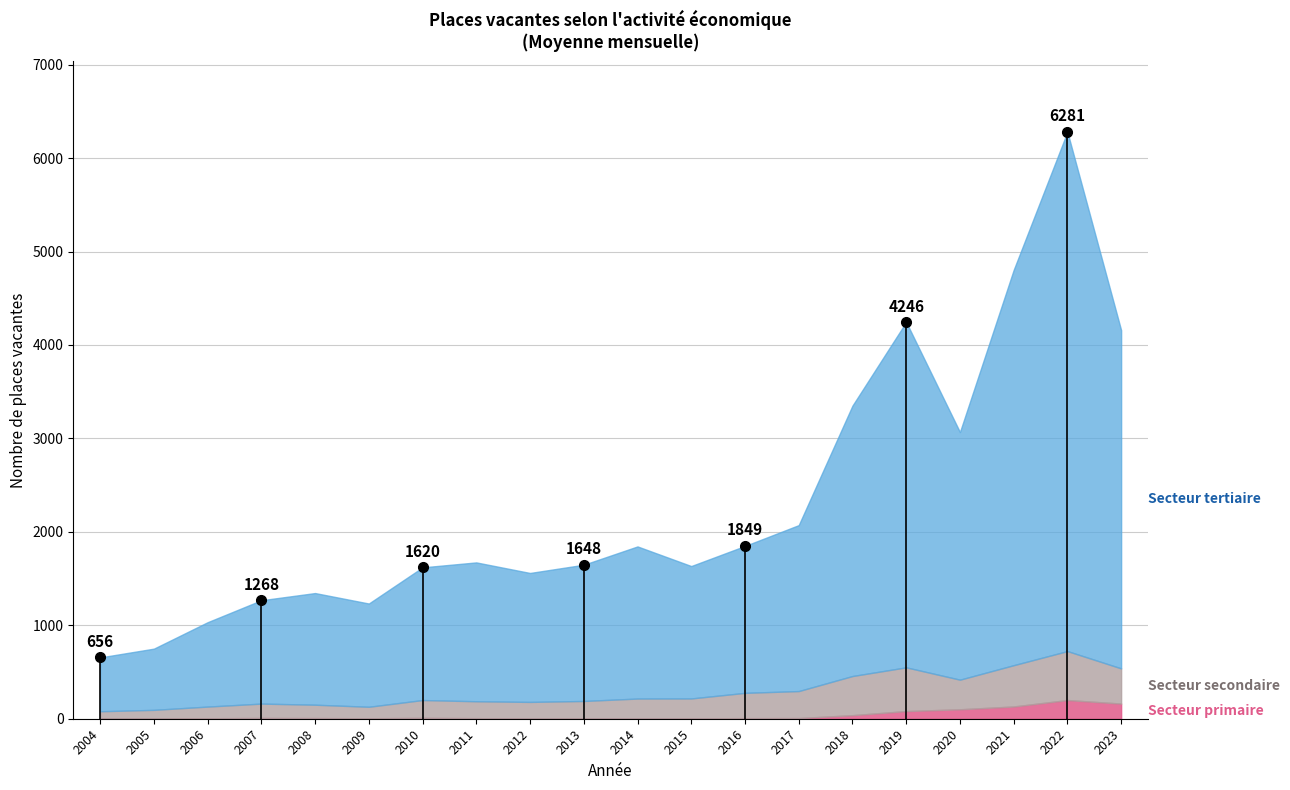

At which category does Secteur secondaire reach its first local peak?

2007